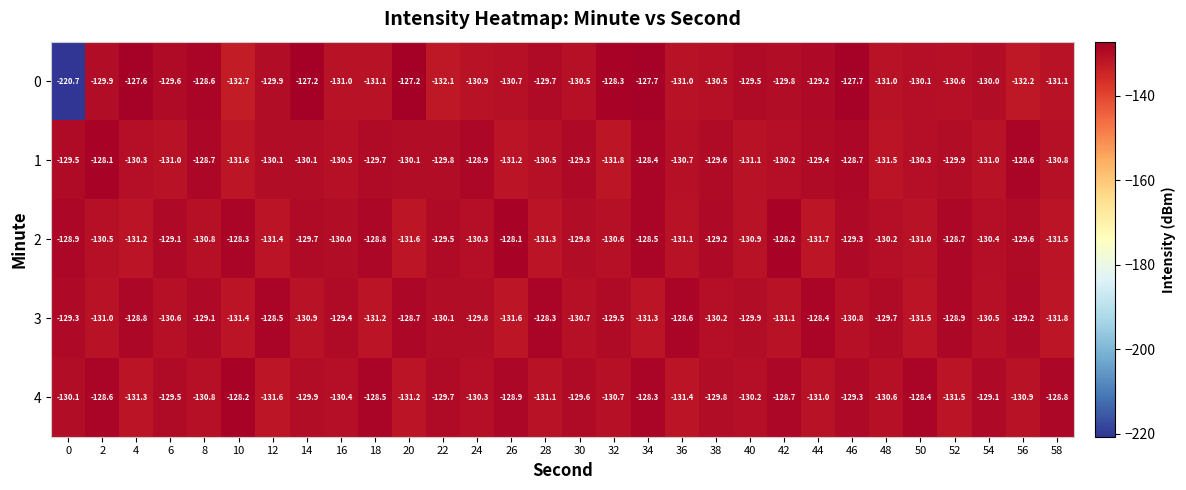

Which category has the highest value in the 4 series?

10